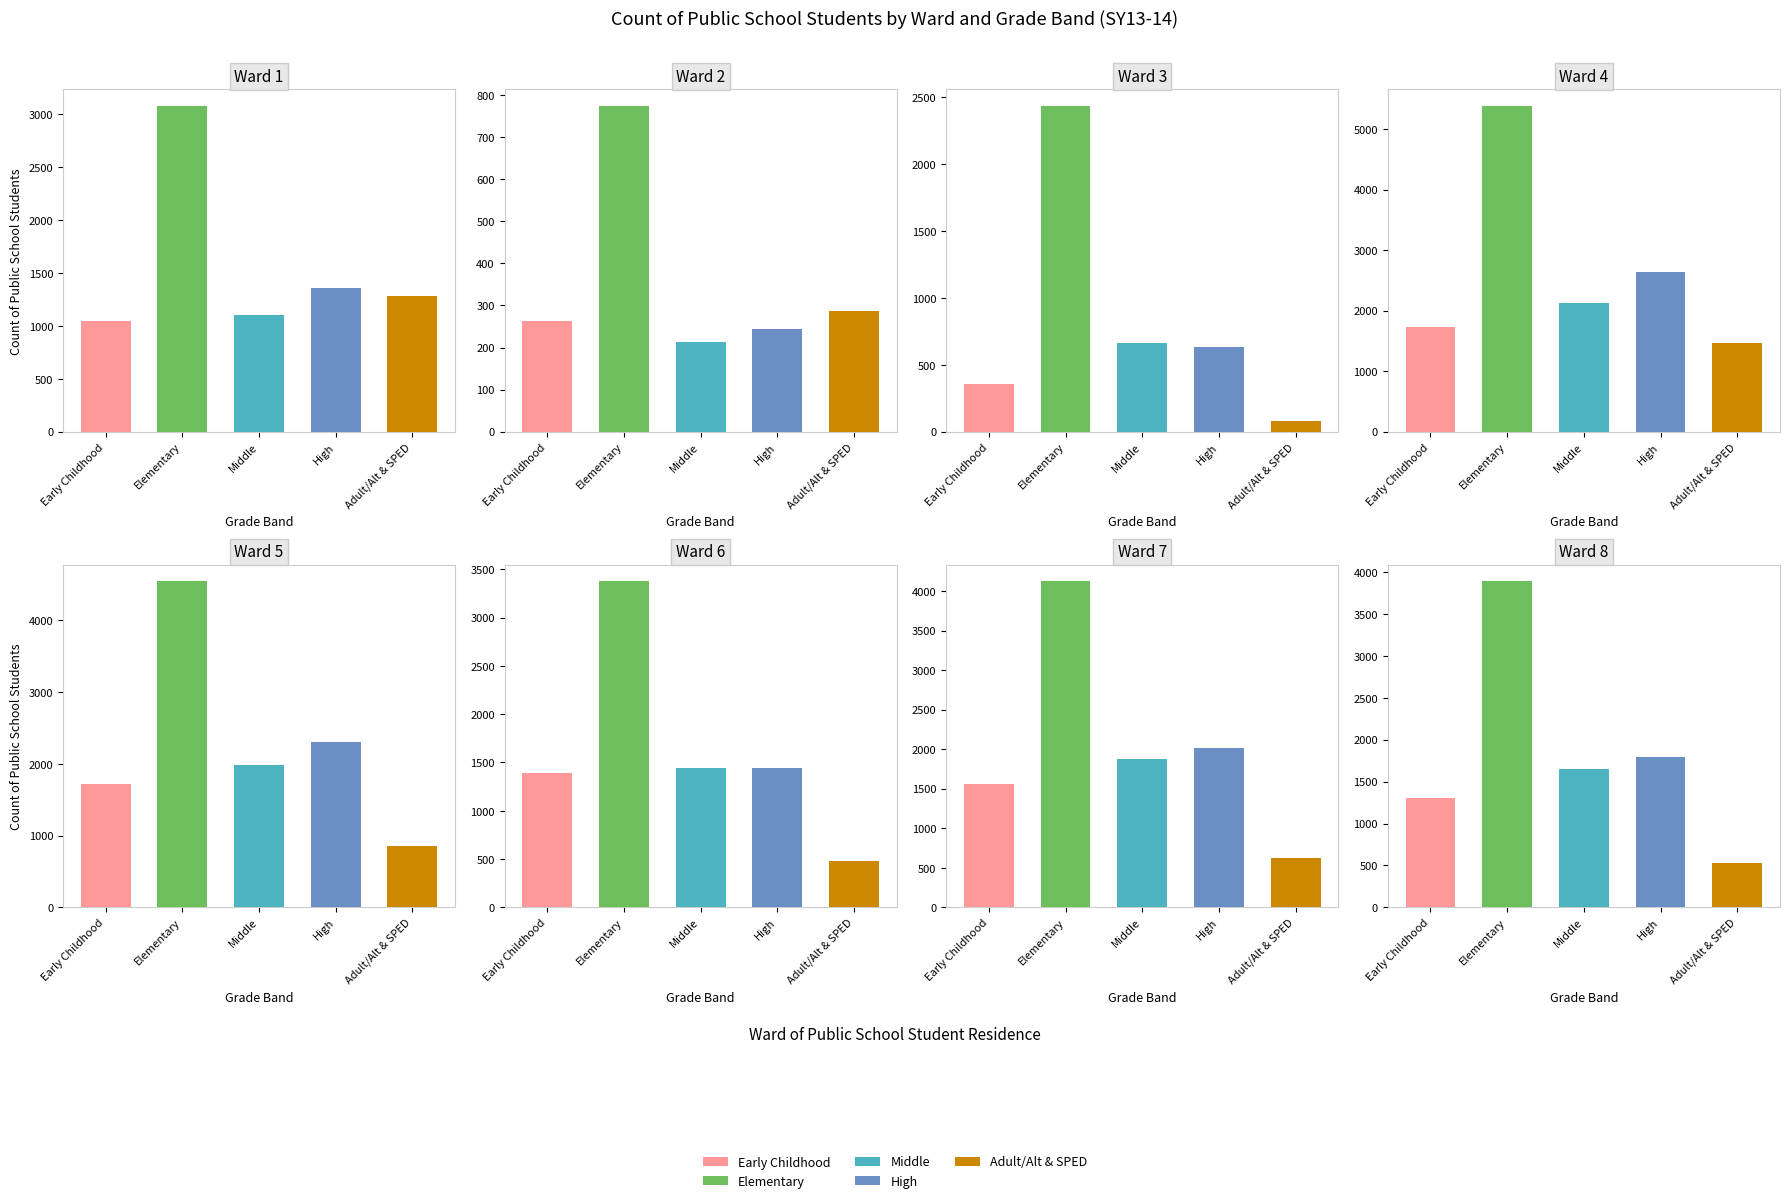

Reading right to left, transcribe all the data shown in this chart.

Early Childhood: 1304	1562	1396	1723	1728	356	264	1047
Elementary: 3891	4123	3376	4542	5390	2437	775	3084
Middle: 1654	1876	1444	1977	2125	660	213	1104
High: 1789	2012	1445	2299	2635	630	244	1358
Adult/Alt & SPED: 534	623	478	848	1465	83	287	1287